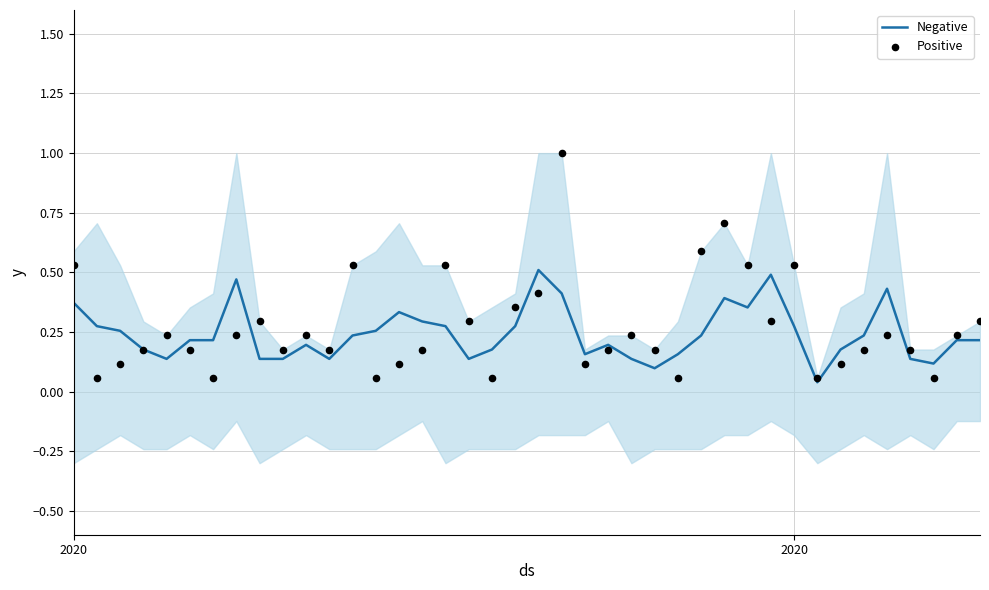

What are all the series names shown in the legend?

Negative, Positive